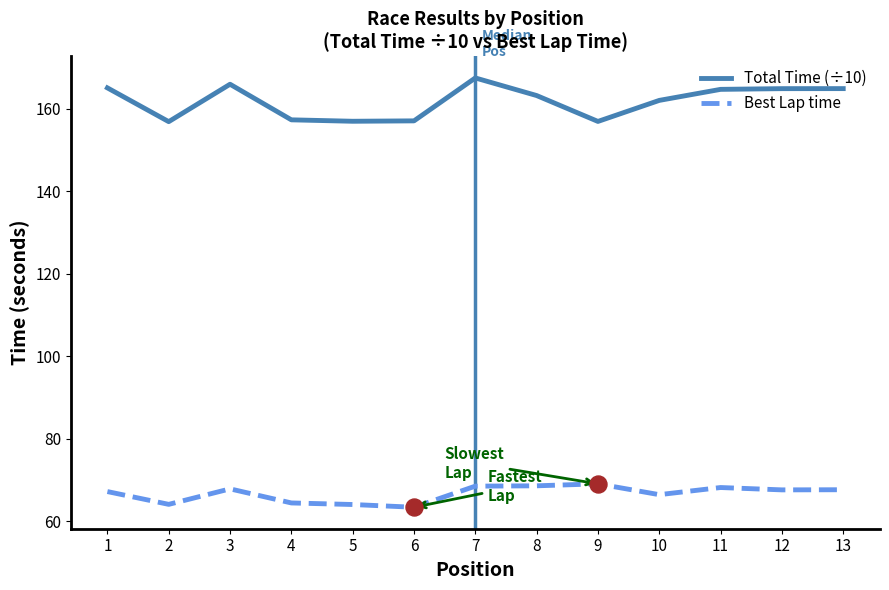

What is the total value across all series at 12?

232.4